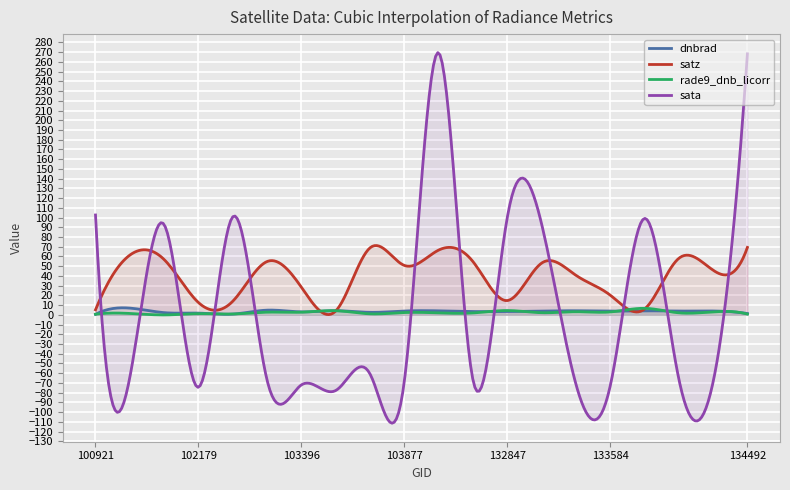

Where does the sata series first go above -64?

100921